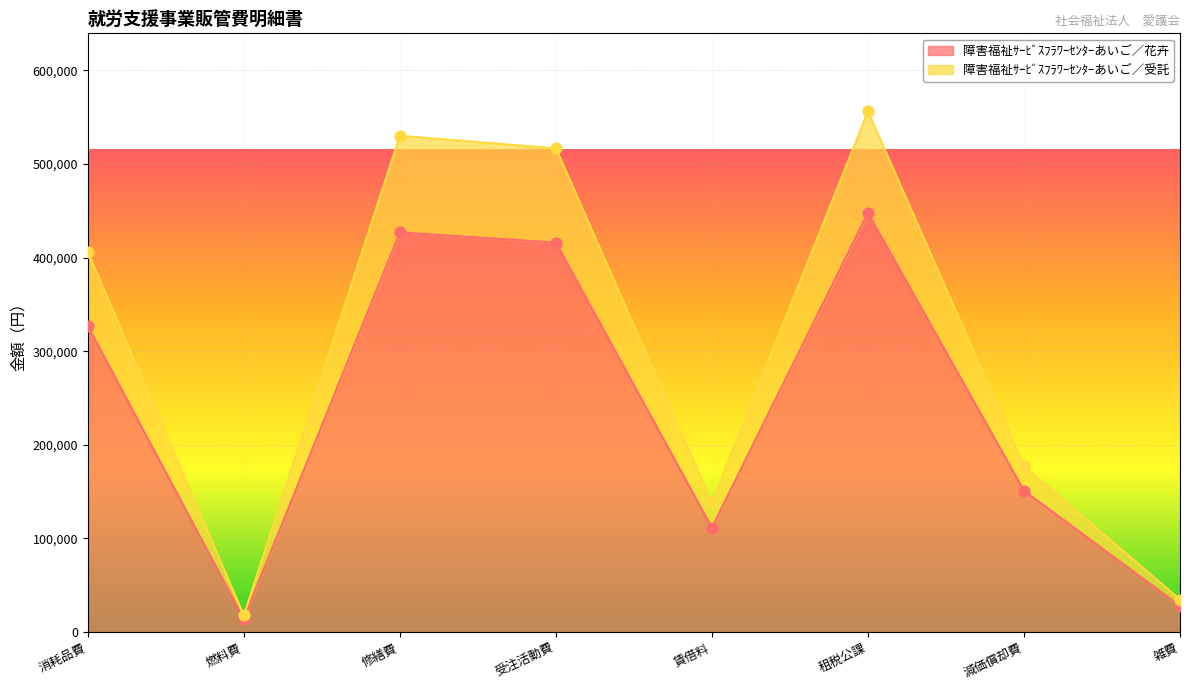

Is the value of 障害福祉ｻｰﾋﾞｽﾌﾗﾜｰｾﾝﾀｰあいご／花卉 at 雑費 greater than the value of 障害福祉ｻｰﾋﾞｽﾌﾗﾜｰｾﾝﾀｰあいご／受託 at 受注活動費?

No